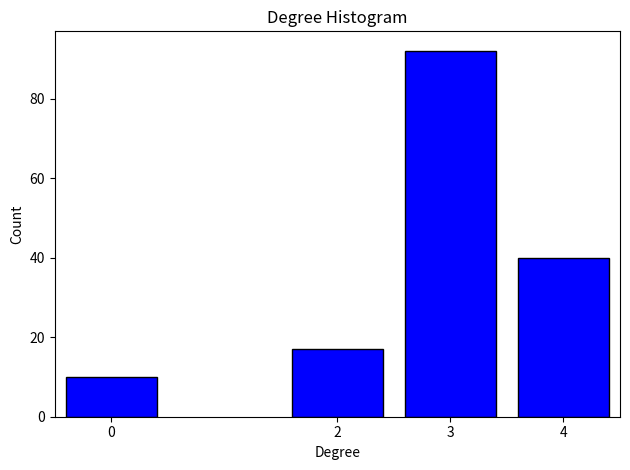

Reading left to right, extract all data points from this chart.

0=10	2=17	3=92	4=40